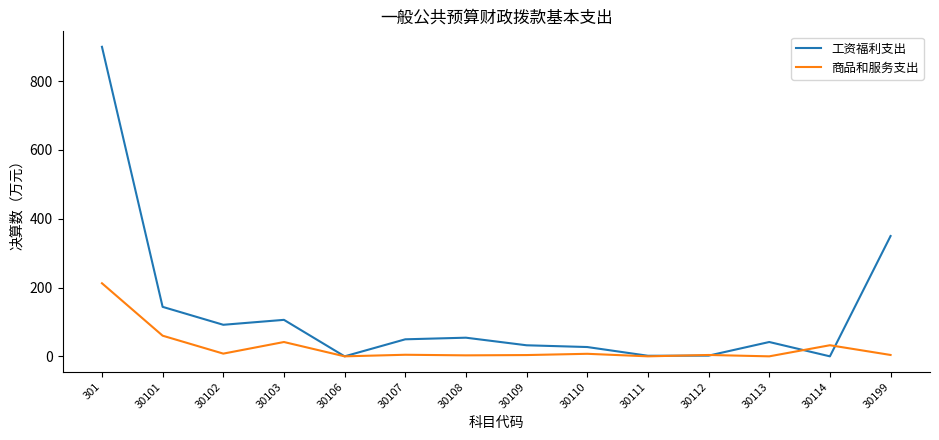

List the series in order of their overall mean, lowest first.

商品和服务支出, 工资福利支出